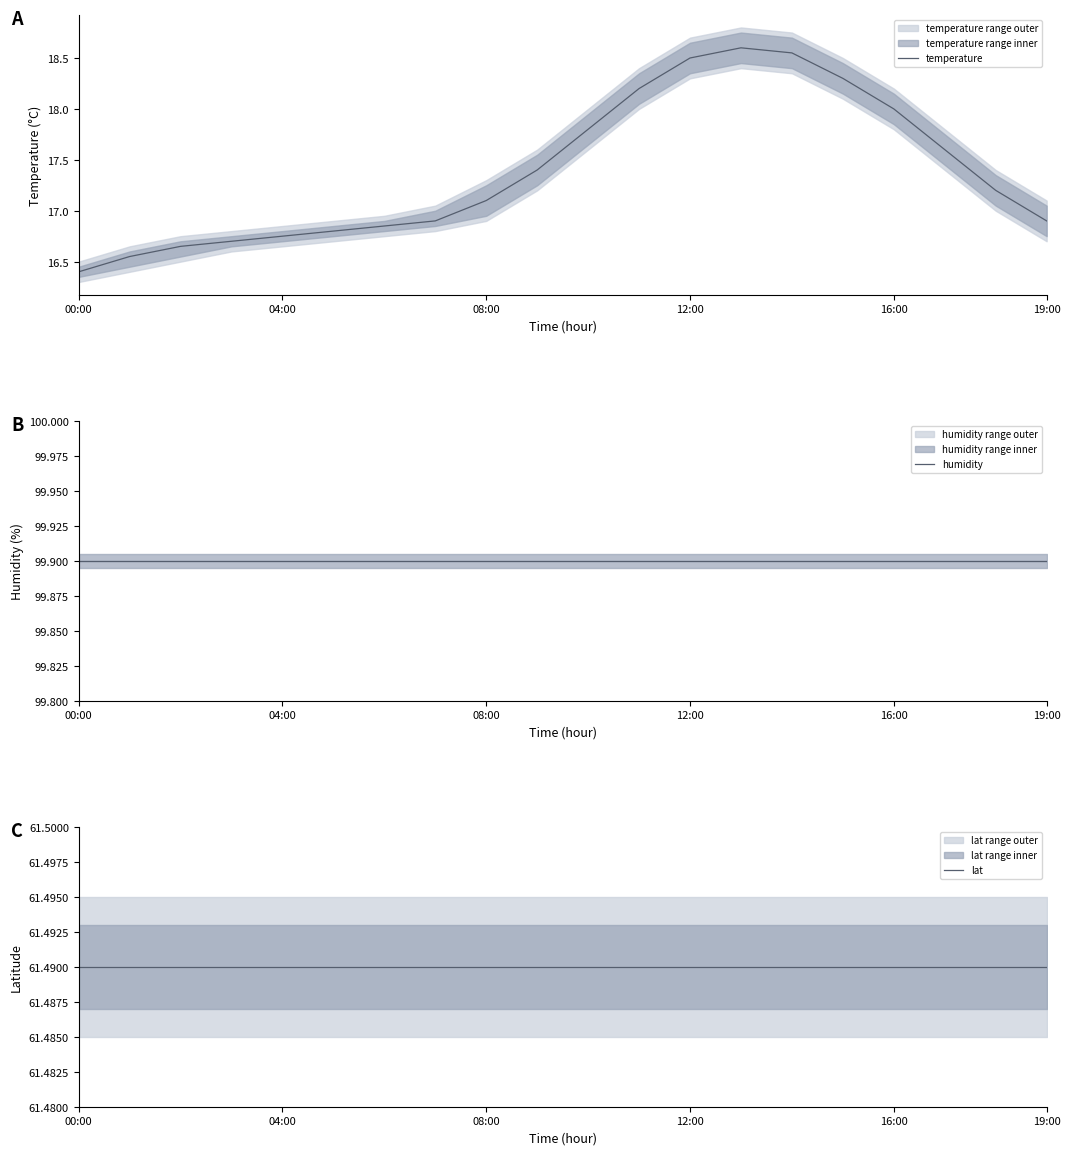

Where is lat nearest to the value 61?

00:00